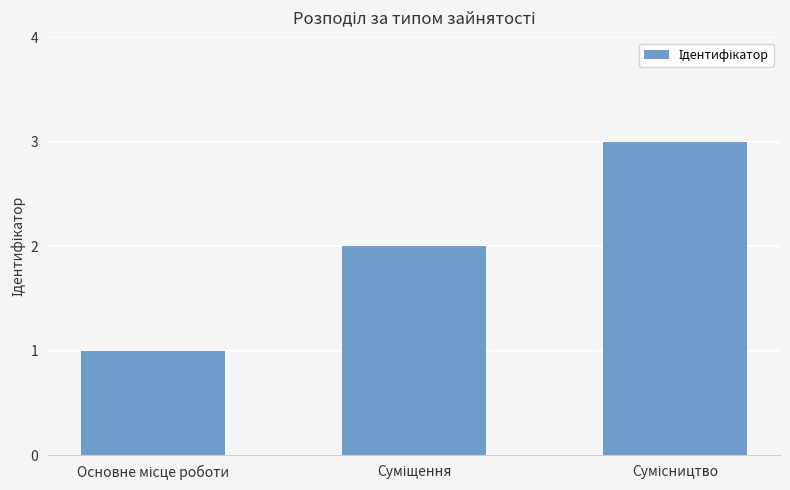

Are the bars grouped side by side (vs. stacked)?

No